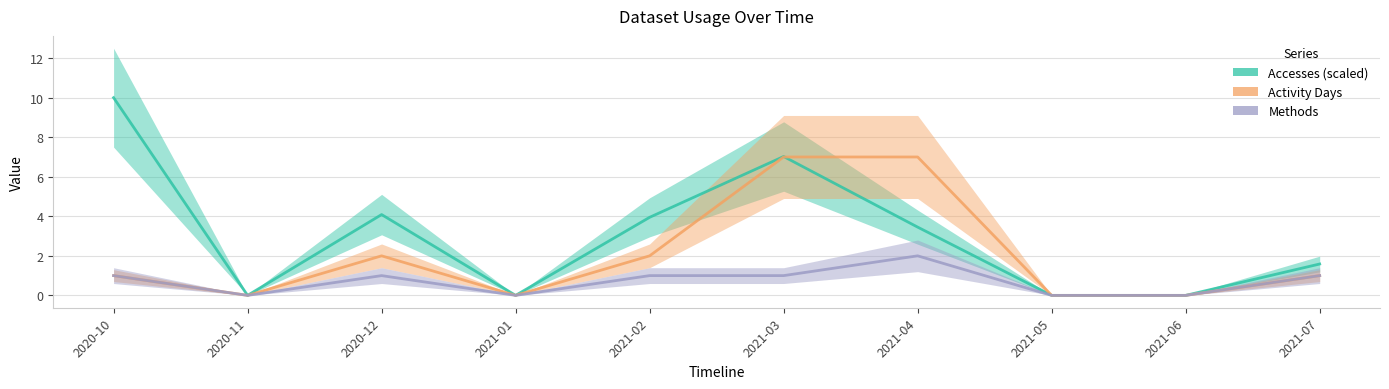

What is the difference between the maximum and minimum values in the Activity Days series?

7.0